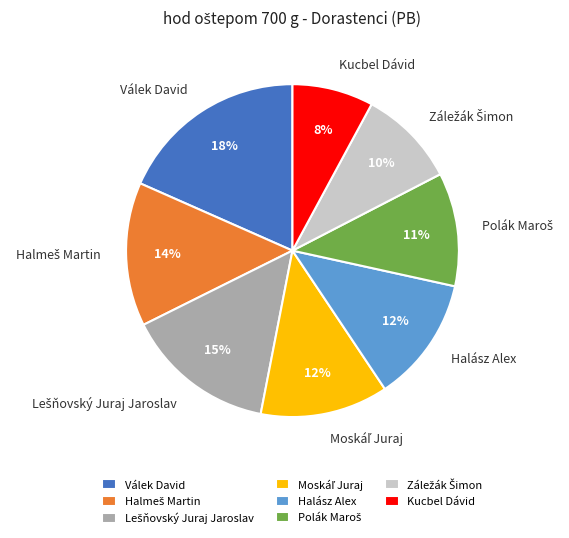

Which slice is the largest?

Válek David